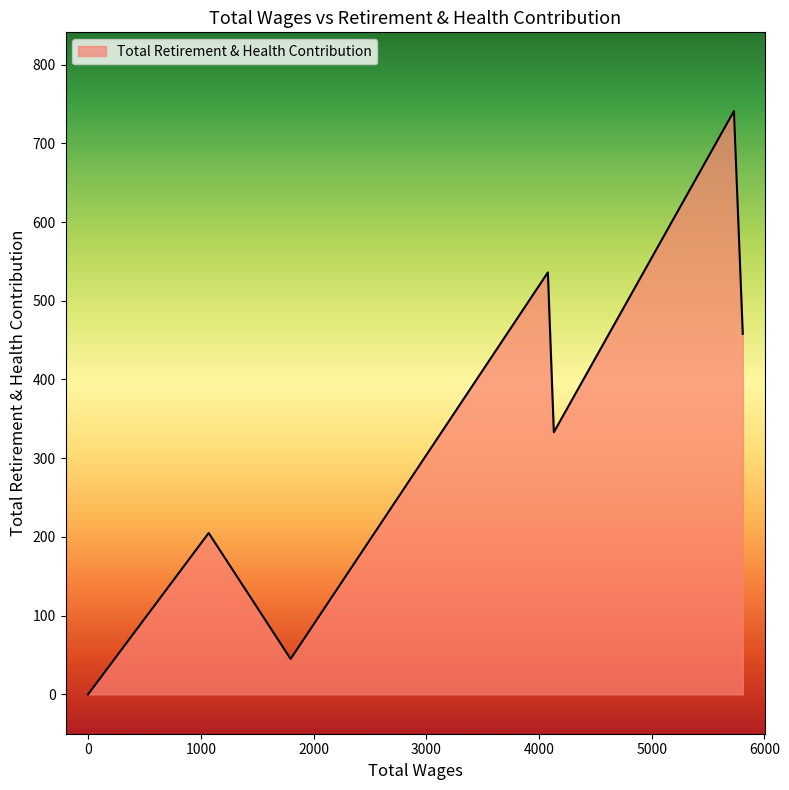

True or false: there are more than 0 points higher than both neighbors.

True